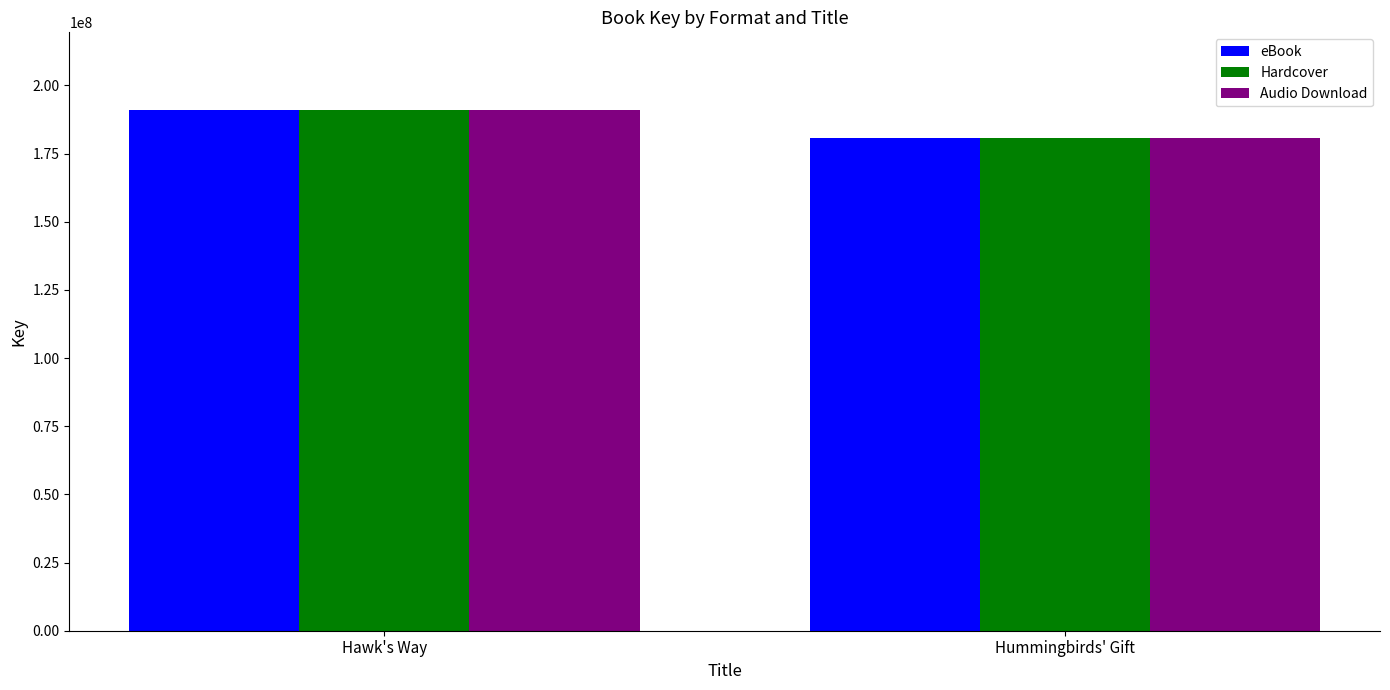

Which category has the highest value in the eBook series?

Hawk's Way